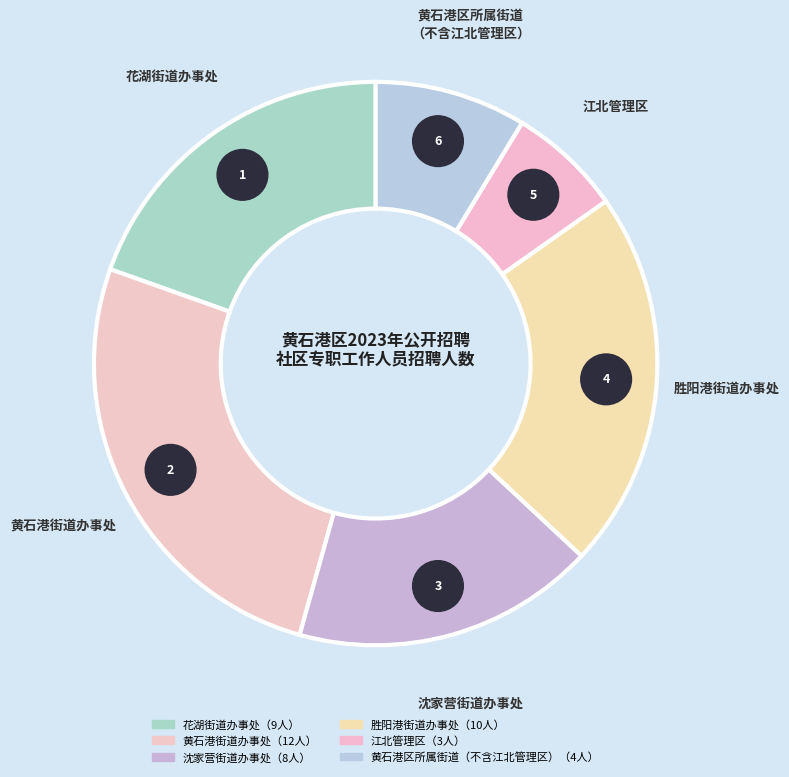

Is there any slice that represents more than half of the pie?

No